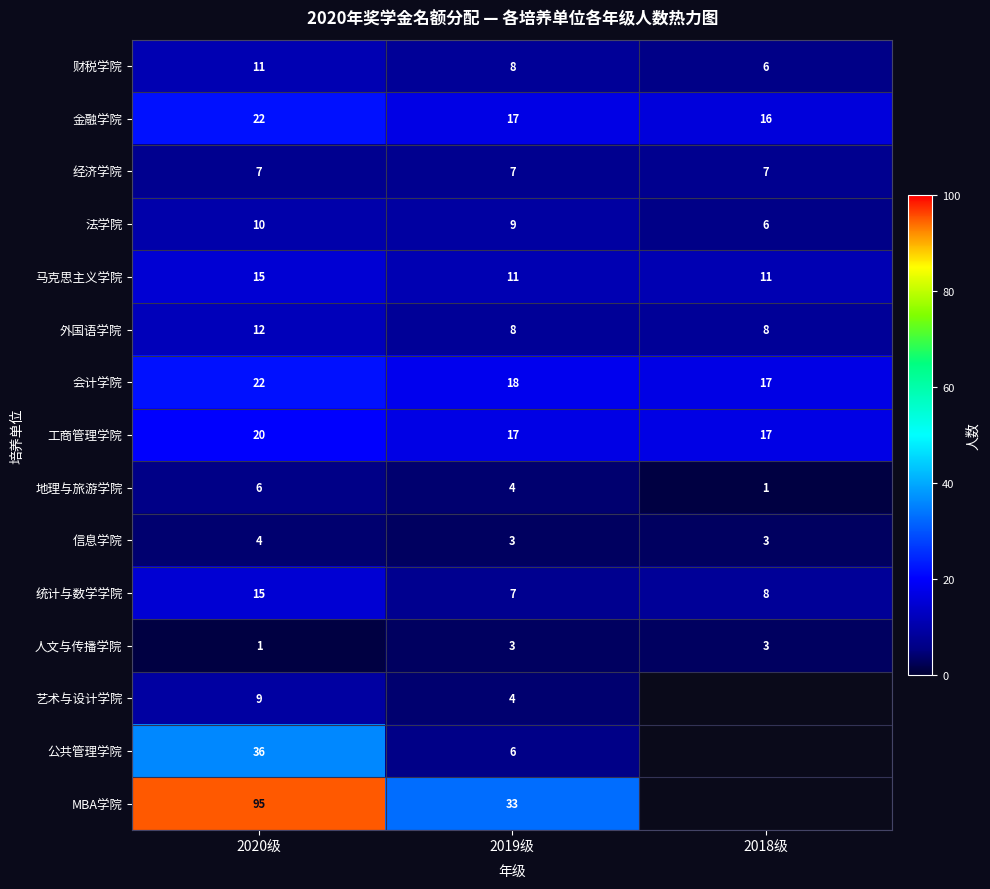

The value of 信息学院 at 2019级 is 1.4. True or false?

False